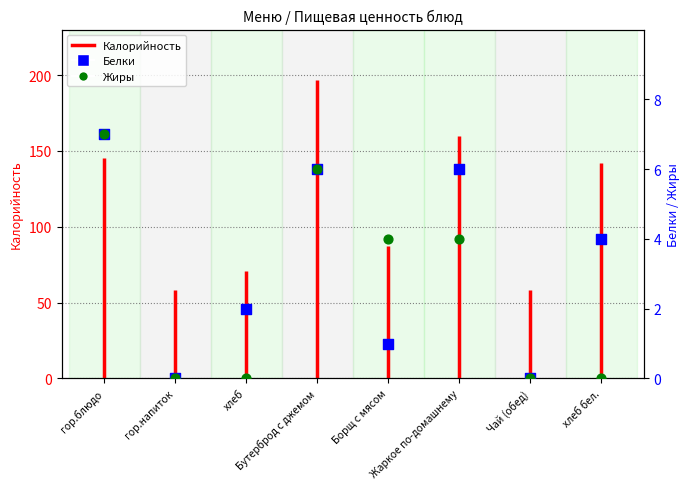

At which category is the sum across all series the highest?

гор.блюдо